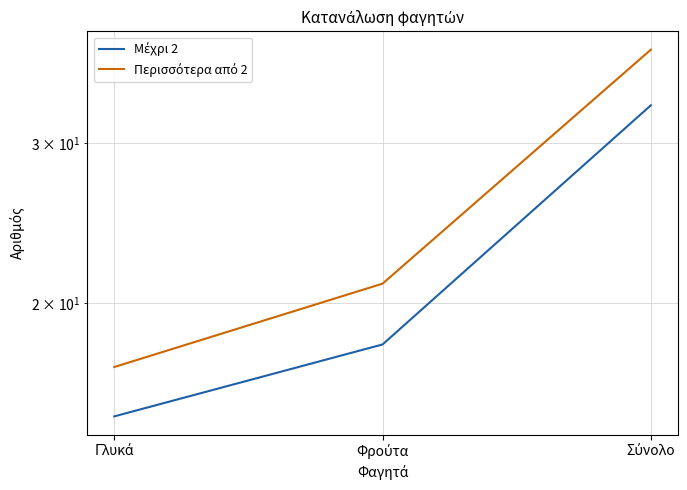

Reading left to right, list all the values displayed in this chart.

Μέχρι 2: Γλυκά=15	Φρούτα=18	Σύνολο=33
Περισσότερα από 2: Γλυκά=17	Φρούτα=21	Σύνολο=38